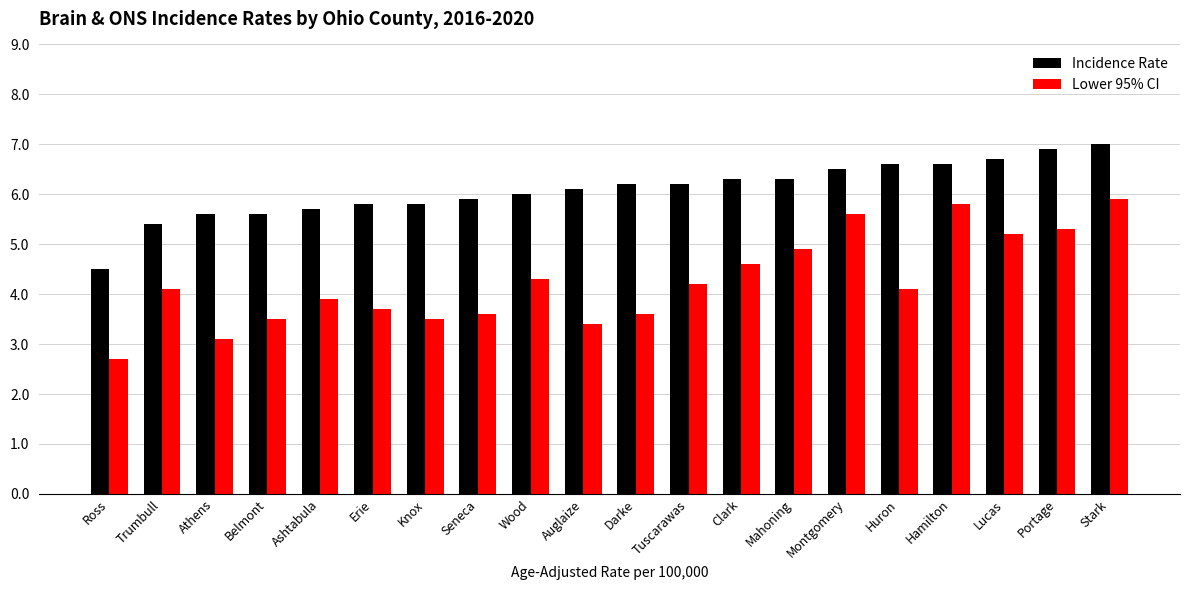

How many values in the Lower 95% CI series exceed 4?

11